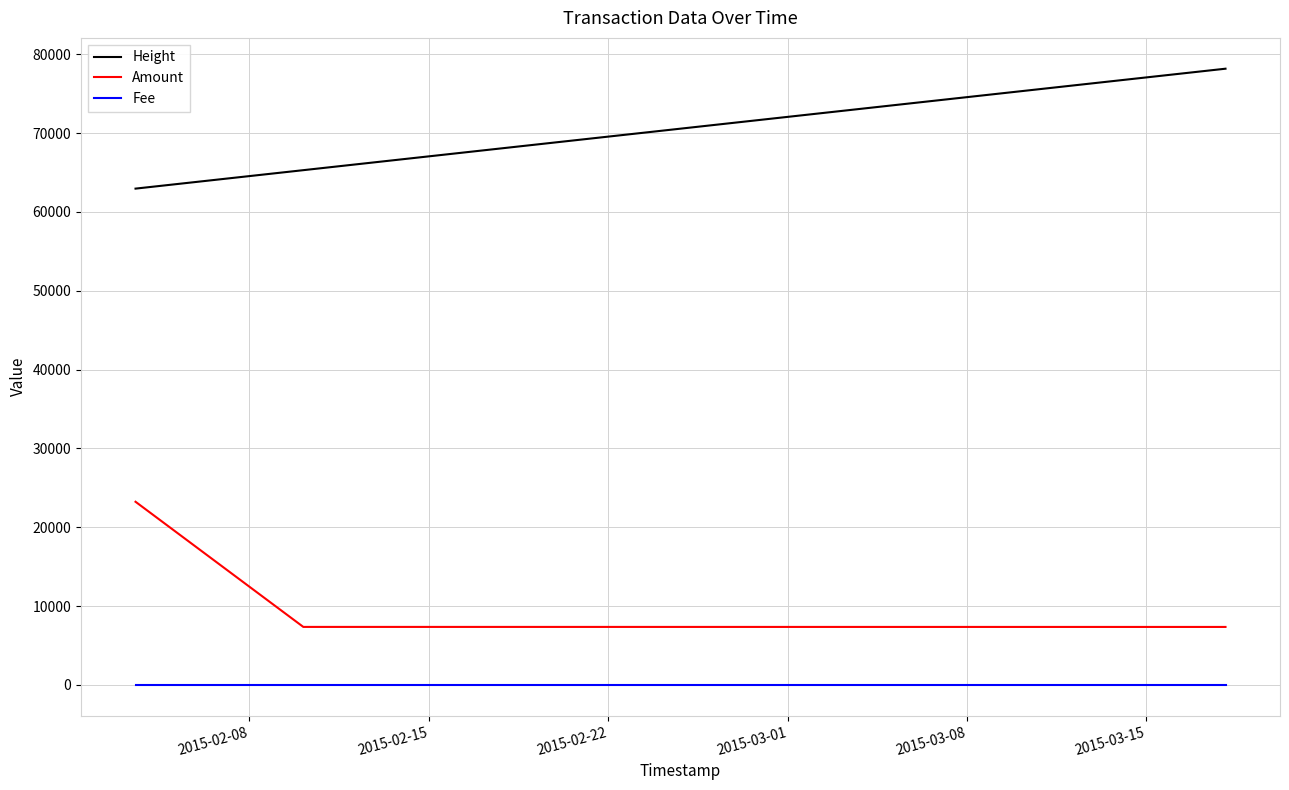

Rank the series by their average value, from highest to lowest.

Height, Amount, Fee